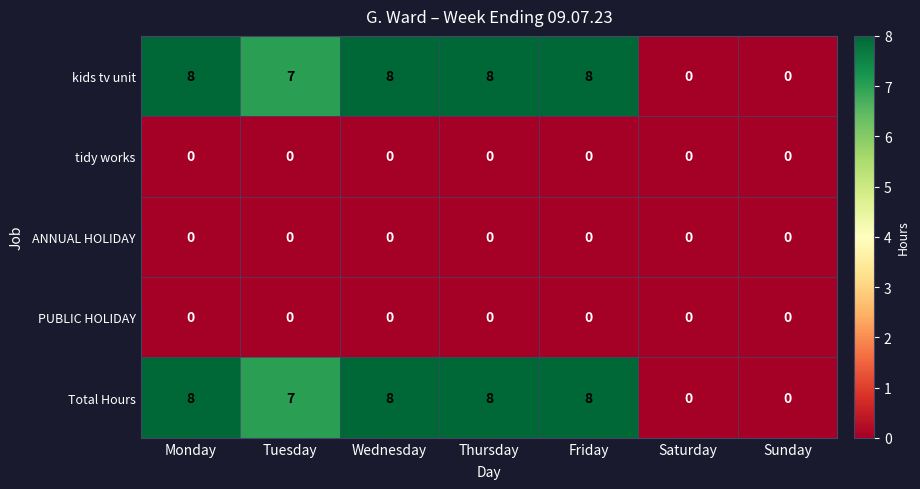

What is the total value across all series at Monday?

16